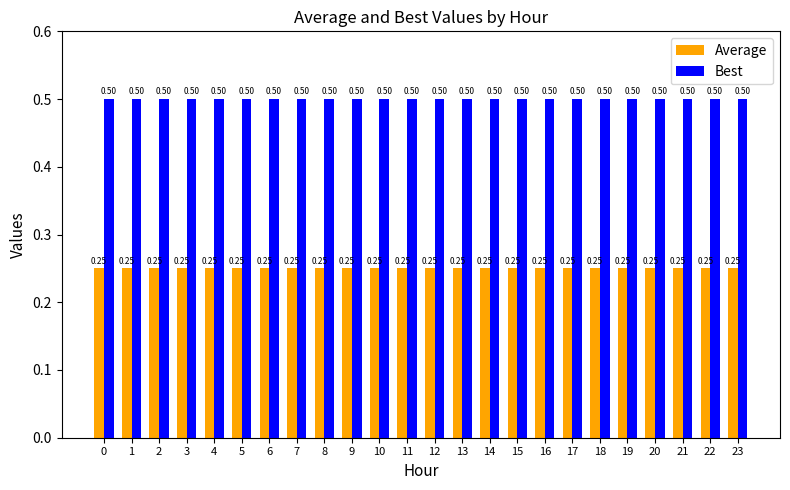

Rank the series by their average value, from lowest to highest.

Average, Best